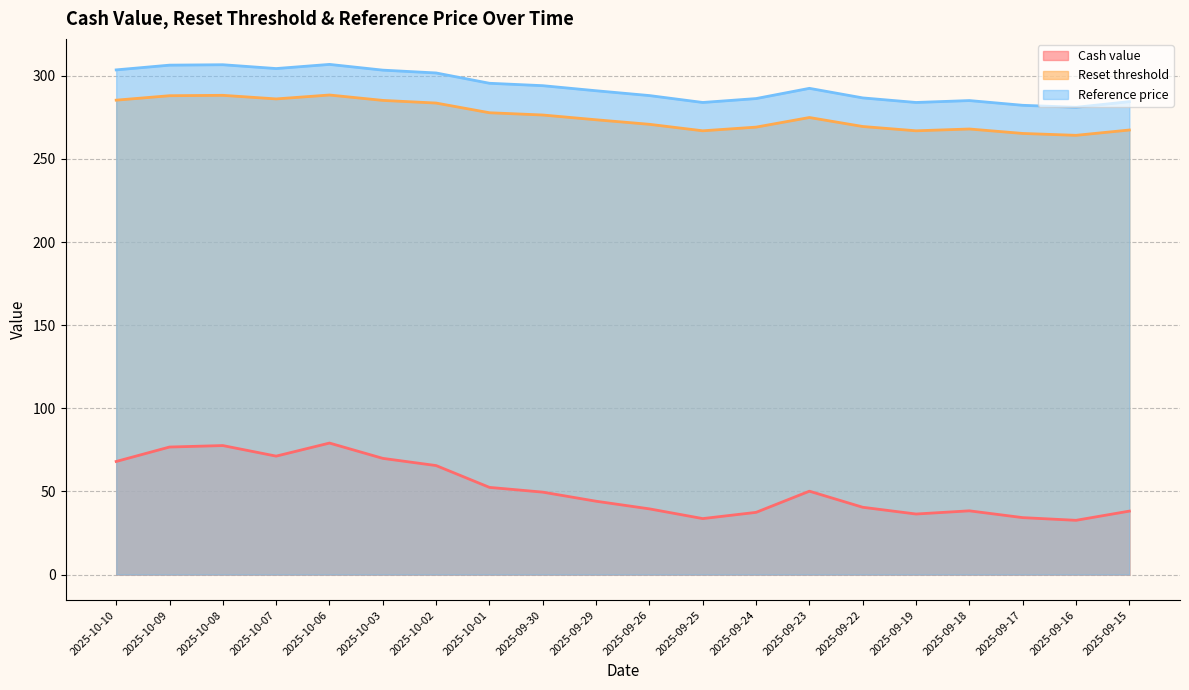

What is the sum of all Cash value values?

1035.3